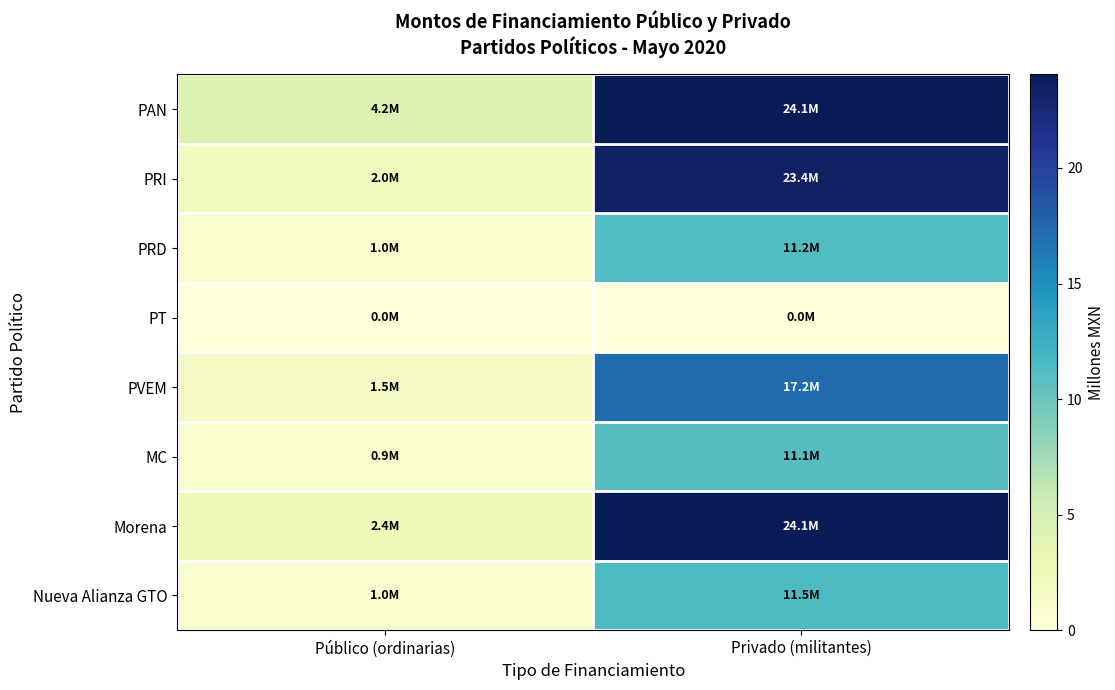

Reading right to left, transcribe all the data shown in this chart.

PAN: Privado (militantes)=24.1	Público (ordinarias)=4.2
PRI: Privado (militantes)=23.4	Público (ordinarias)=2.0
PRD: Privado (militantes)=11.2	Público (ordinarias)=1.0
PT: Privado (militantes)=0.0	Público (ordinarias)=0.0
PVEM: Privado (militantes)=17.2	Público (ordinarias)=1.5
MC: Privado (militantes)=11.1	Público (ordinarias)=0.9
Morena: Privado (militantes)=24.1	Público (ordinarias)=2.4
Nueva Alianza GTO: Privado (militantes)=11.5	Público (ordinarias)=1.0